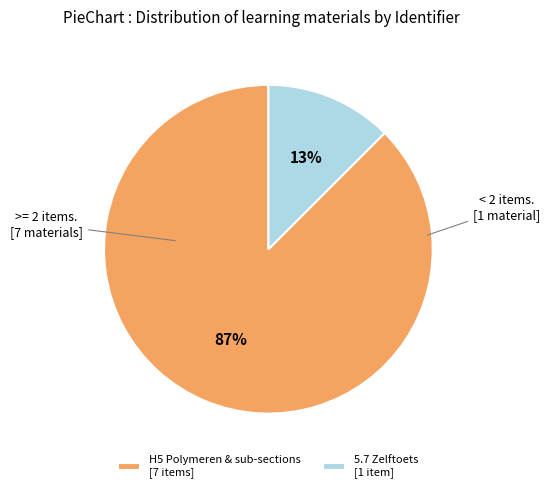

To the nearest percent, what percentage of the pie is H5 Polymeren & sub-sections [7 items]?

87%